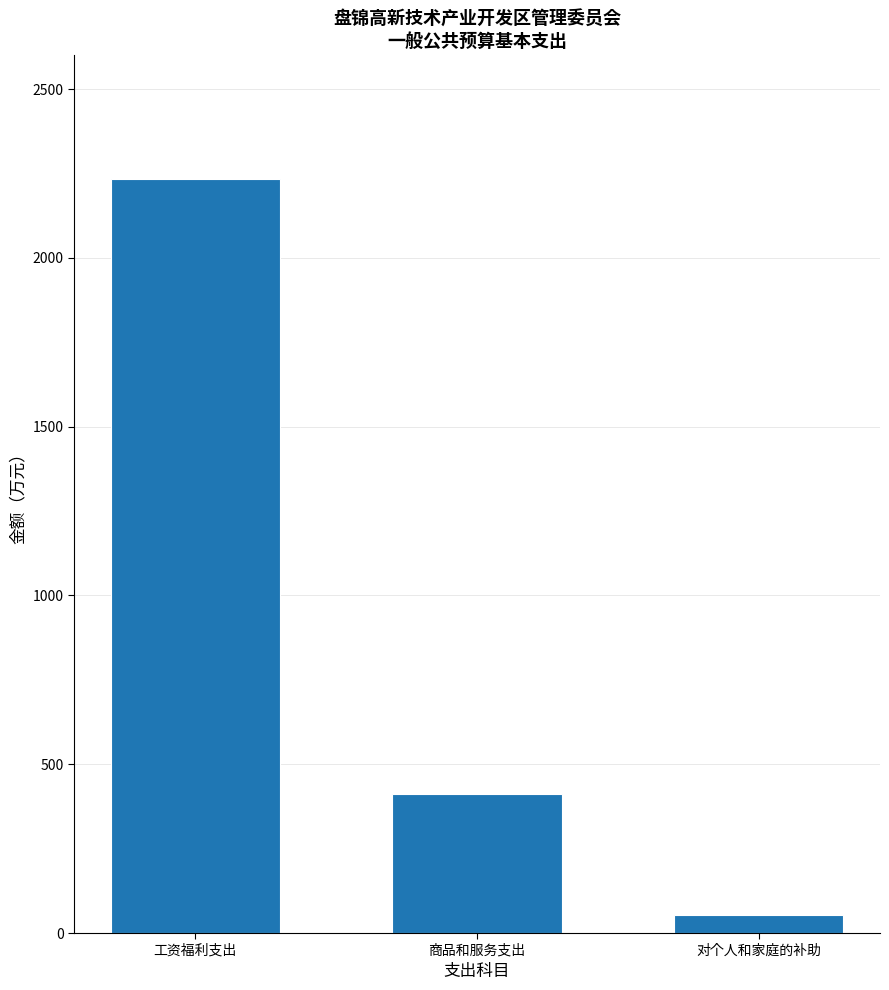

Are the bars grouped side by side (vs. stacked)?

No